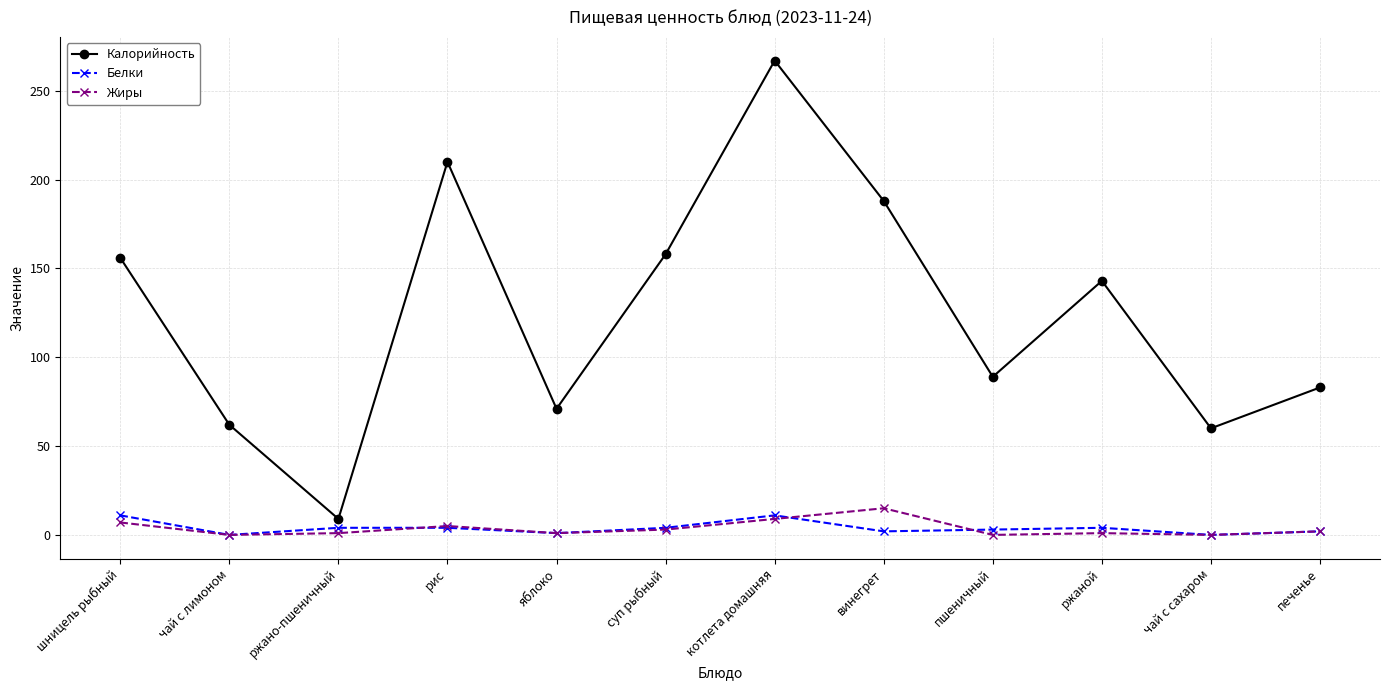

What is the total value across all series at винегрет?

205